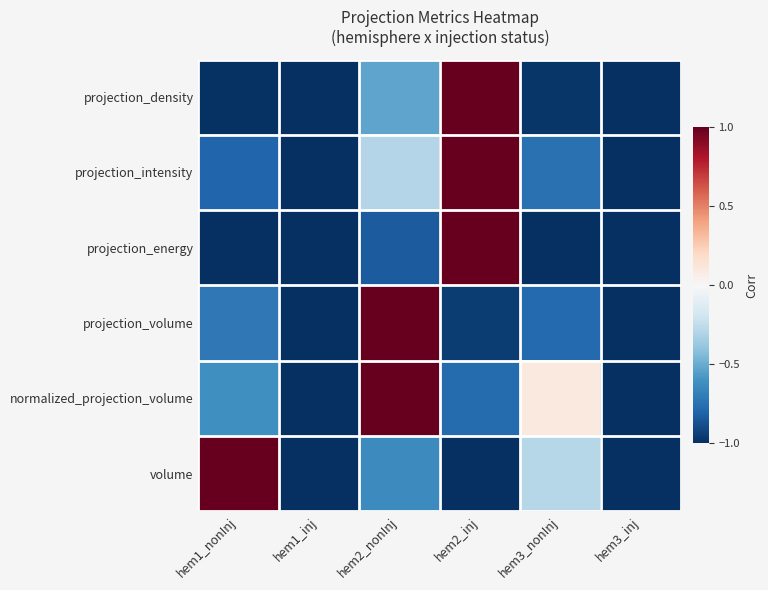

Reading right to left, what are all the values shown in this chart?

projection_density: hem3_inj=-1.0	hem3_nonInj=-1.0	hem2_inj=1.0	hem2_nonInj=-0.5	hem1_inj=-1.0	hem1_nonInj=-1.0
projection_intensity: hem3_inj=-1.0	hem3_nonInj=-0.7	hem2_inj=1.0	hem2_nonInj=-0.3	hem1_inj=-1.0	hem1_nonInj=-0.8
projection_energy: hem3_inj=-1.0	hem3_nonInj=-1.0	hem2_inj=1.0	hem2_nonInj=-0.8	hem1_inj=-1.0	hem1_nonInj=-1.0
projection_volume: hem3_inj=-1.0	hem3_nonInj=-0.8	hem2_inj=-1.0	hem2_nonInj=1.0	hem1_inj=-1.0	hem1_nonInj=-0.7
normalized_projection_volume: hem3_inj=-1.0	hem3_nonInj=0.1	hem2_inj=-0.8	hem2_nonInj=1.0	hem1_inj=-1.0	hem1_nonInj=-0.6
volume: hem3_inj=-1.0	hem3_nonInj=-0.3	hem2_inj=-1.0	hem2_nonInj=-0.6	hem1_inj=-1.0	hem1_nonInj=1.0